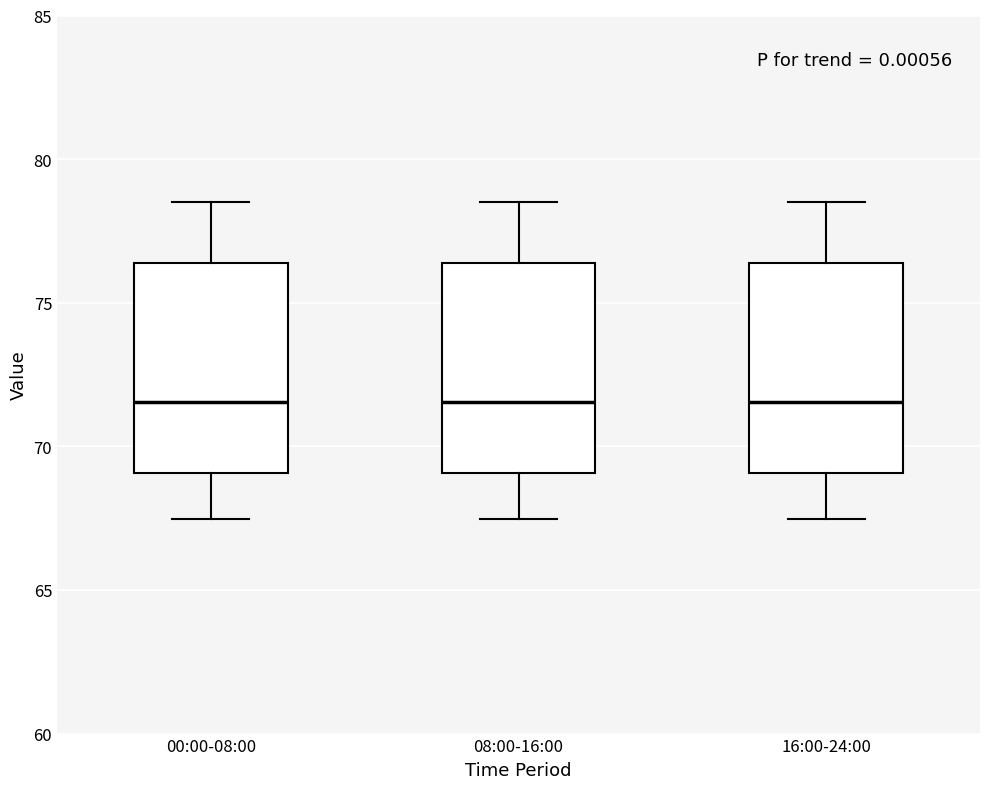

Where does the median line of the box for 00:00-08:00 sit on the y-axis? The values are not printed on the chart, so give them approximately, as read against the axis.

71.5